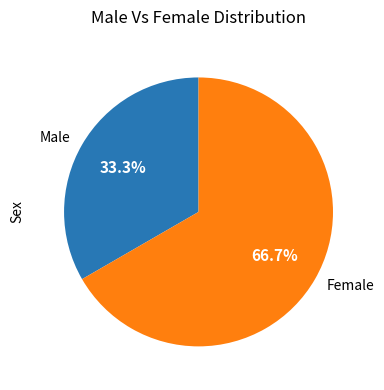

Which slice is the smallest?

Male